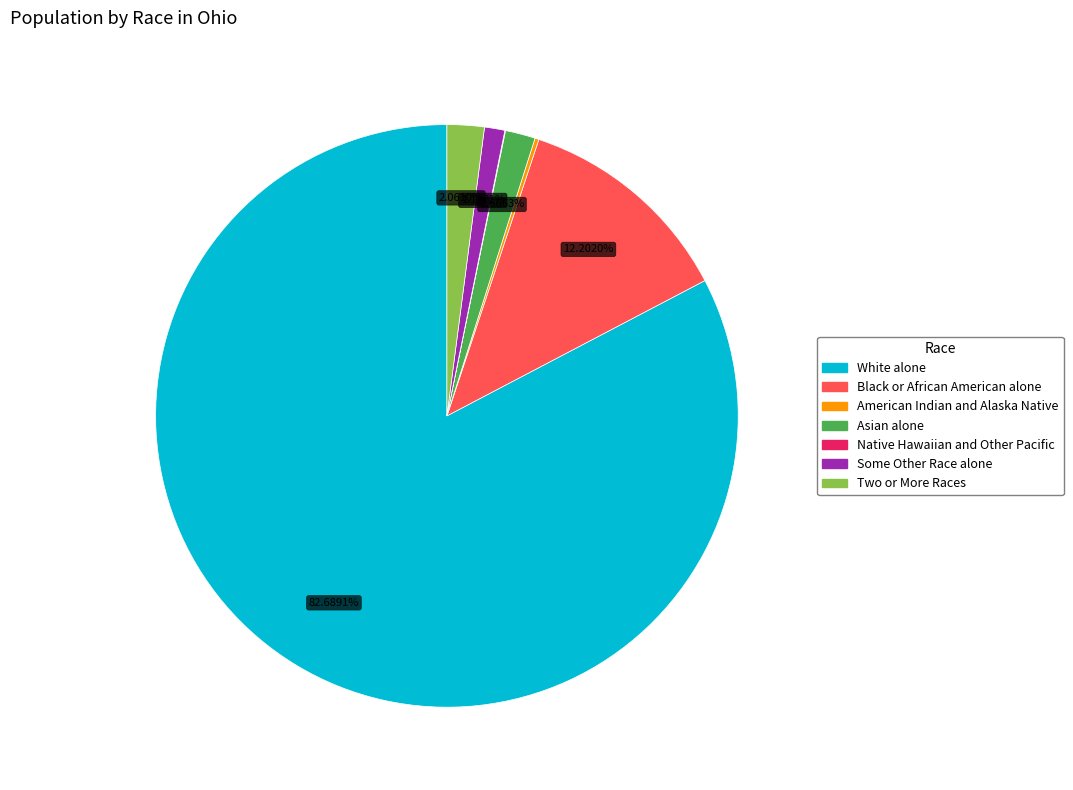

Which has a higher value, Two or More Races or Some Other Race alone?

Two or More Races